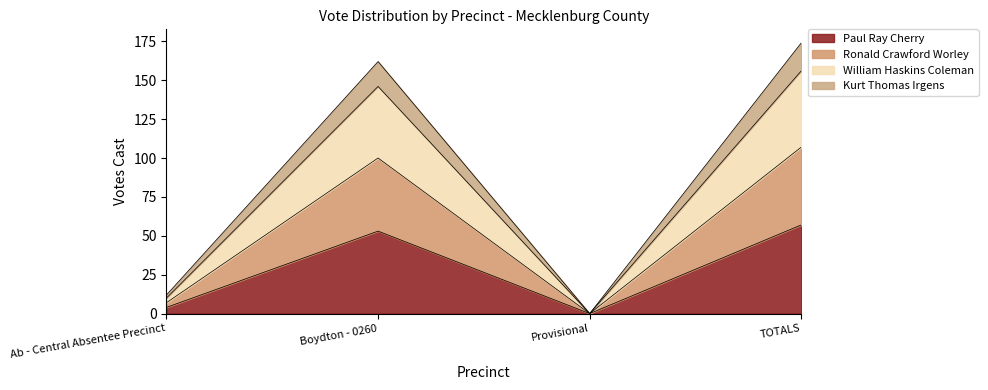

True or false: William Haskins Coleman and Ronald Crawford Worley intersect in this chart.

False